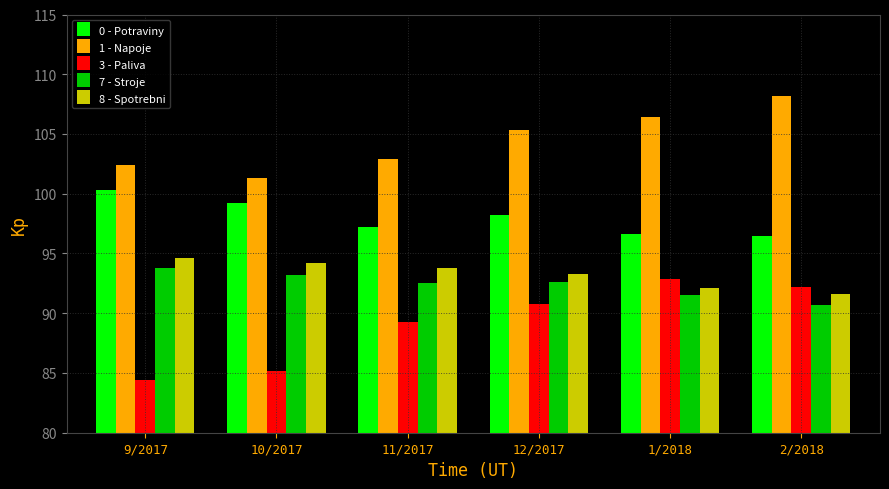

At which label does 3 - Paliva first exceed 90?

12/2017